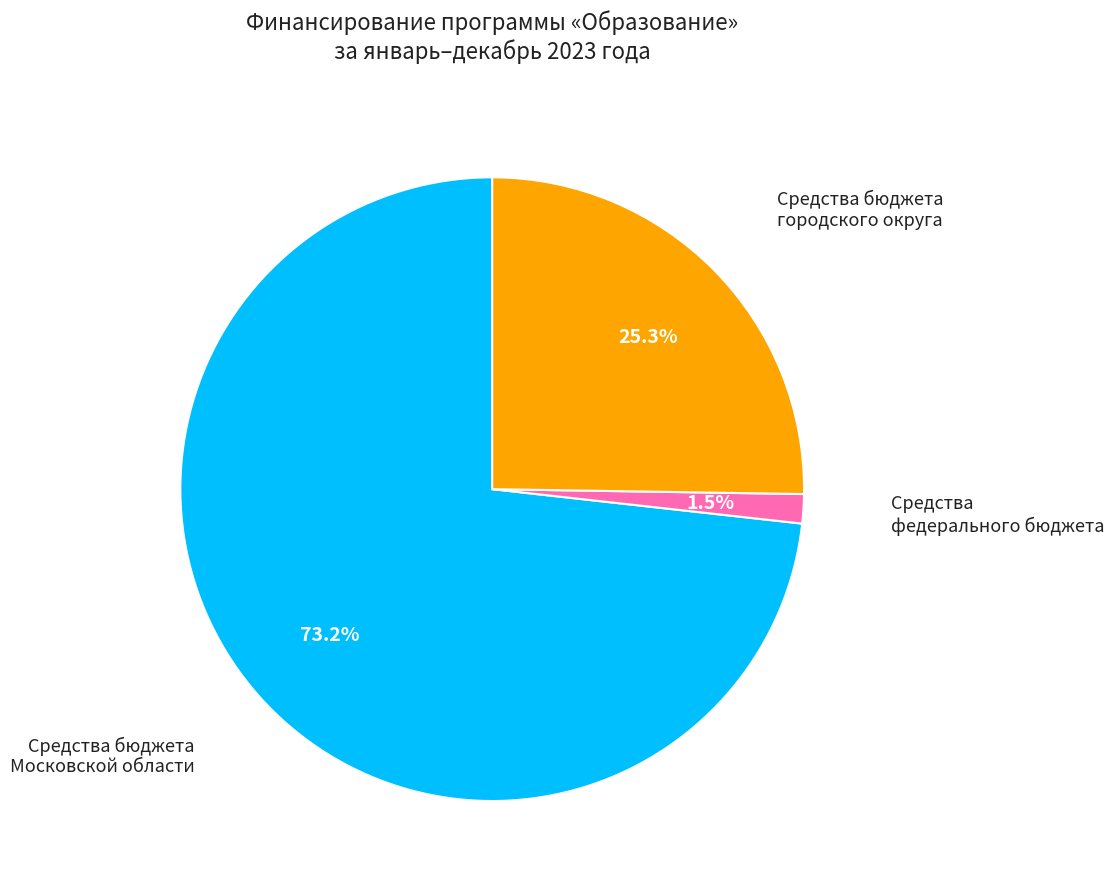

How many slices are in this pie chart?

3